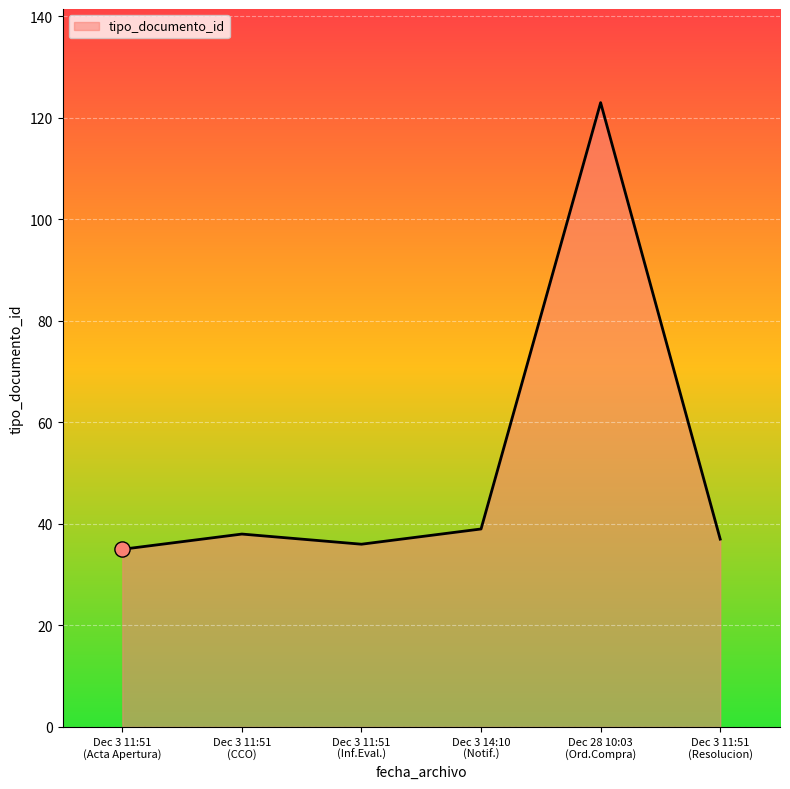

What is the difference between the second highest and minimum values?

4